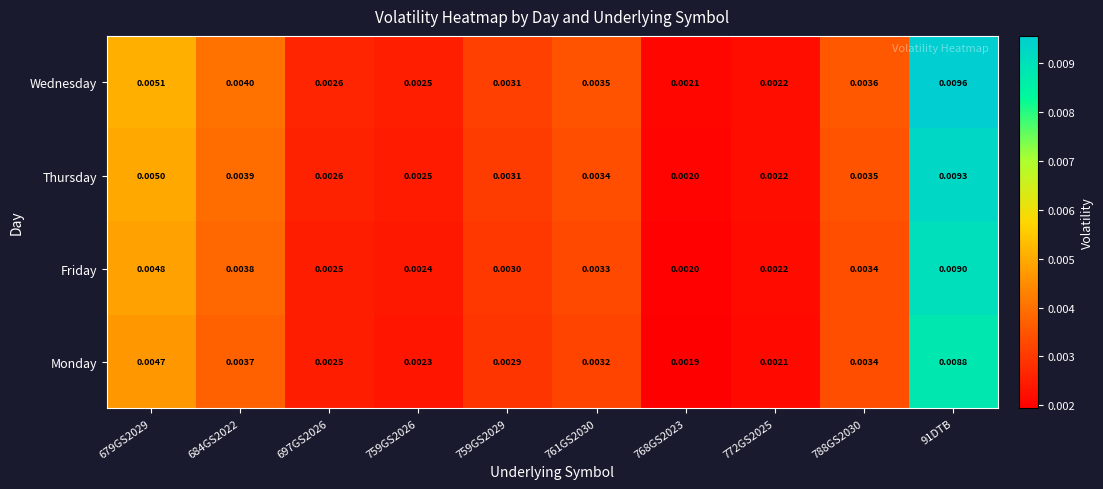

List the series in order of their overall mean, lowest first.

Monday, Friday, Thursday, Wednesday